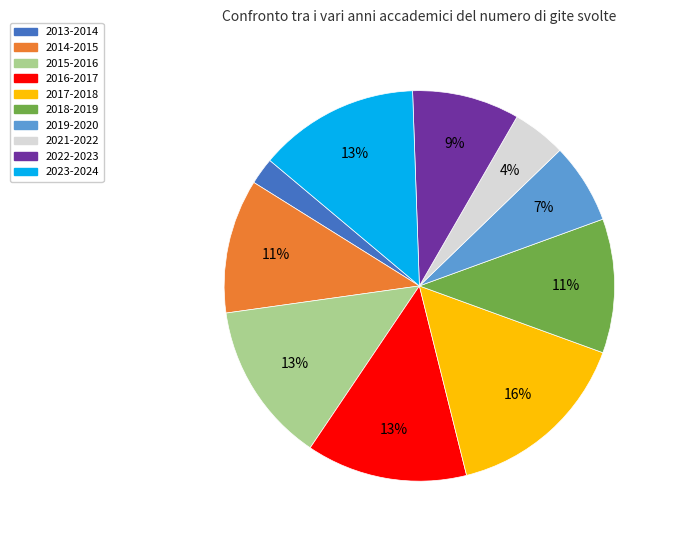

Does any single category account for the majority?

No